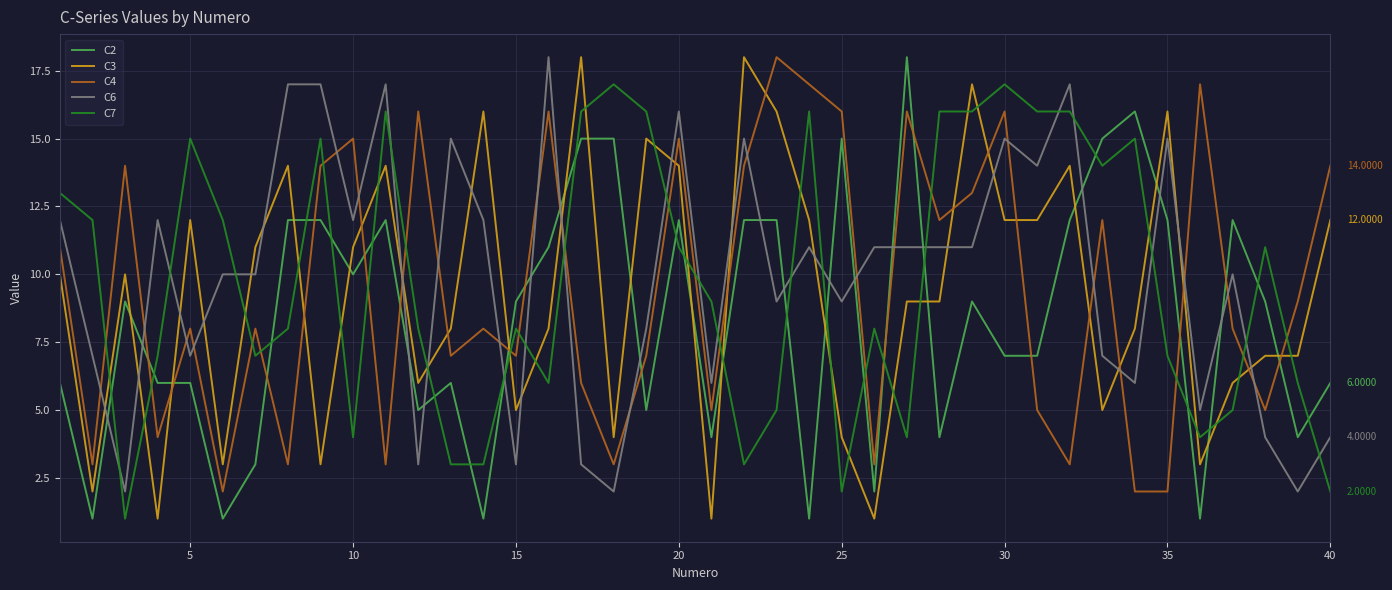

How many lines are shown in the chart?

5